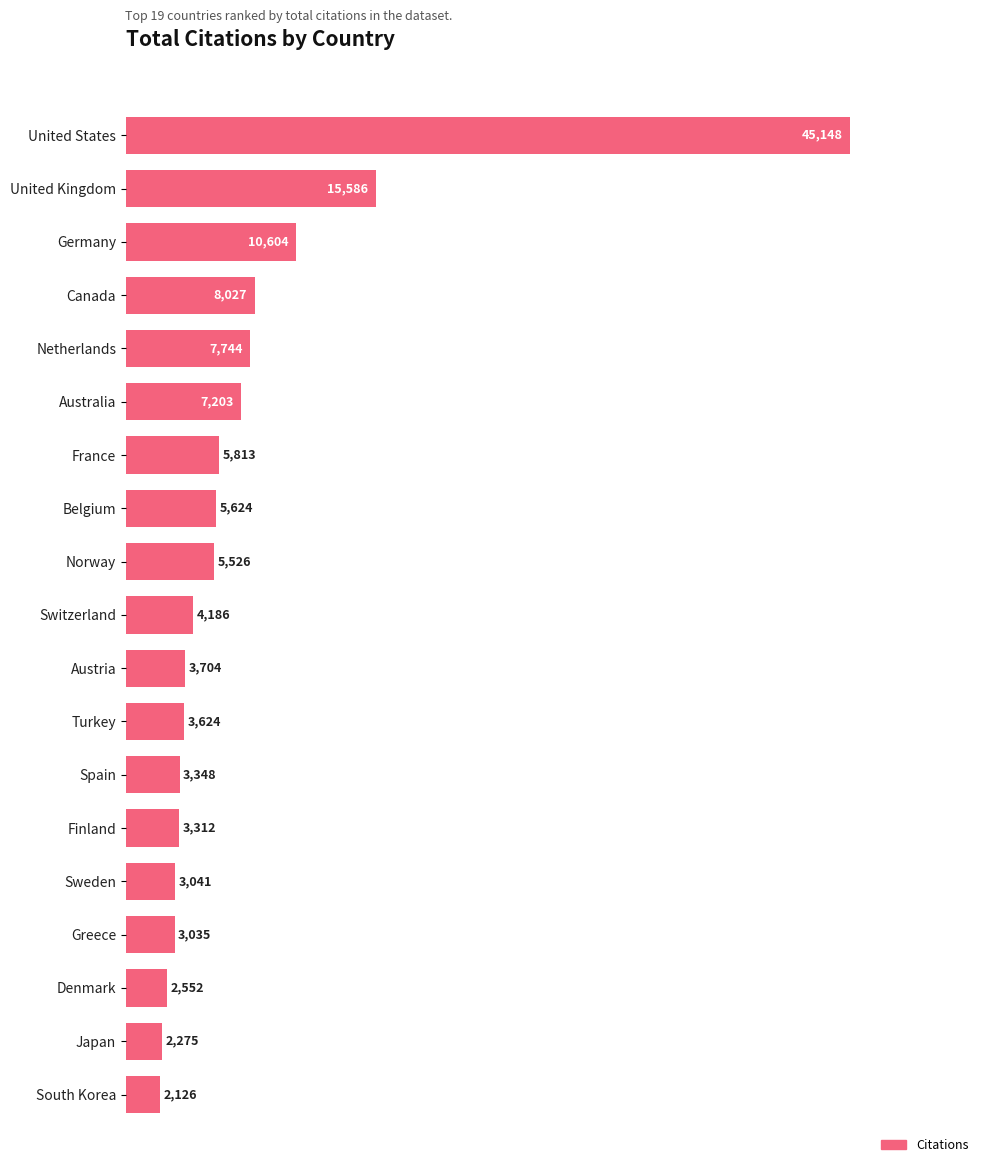

What is the label of the 17th bar from the top?

Denmark